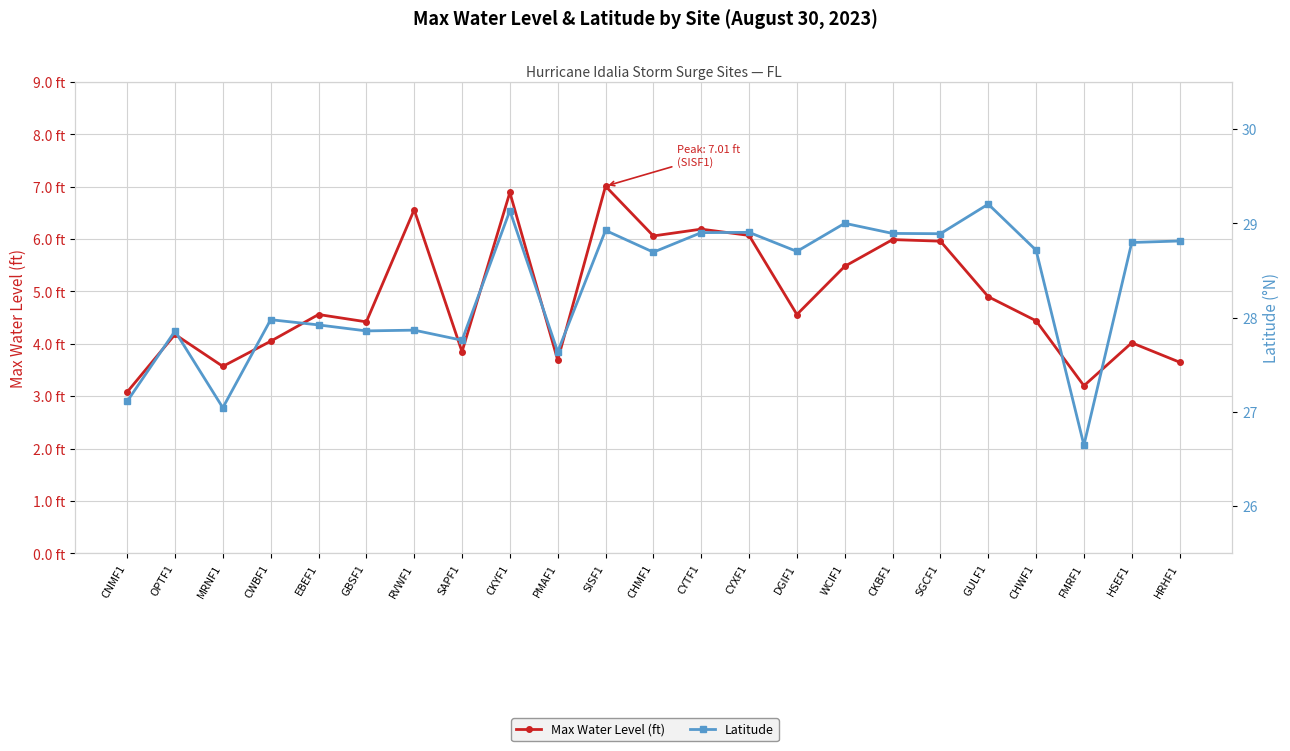

At which label does Latitude reach its peak?

GULF1